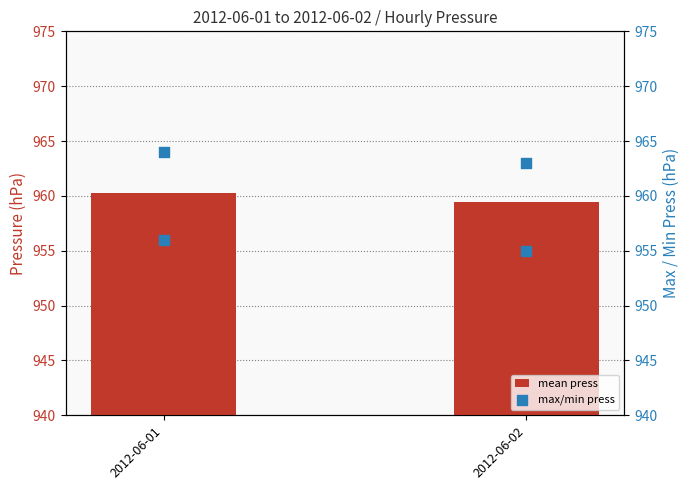

Which series has the widest spread of Y values?

max press